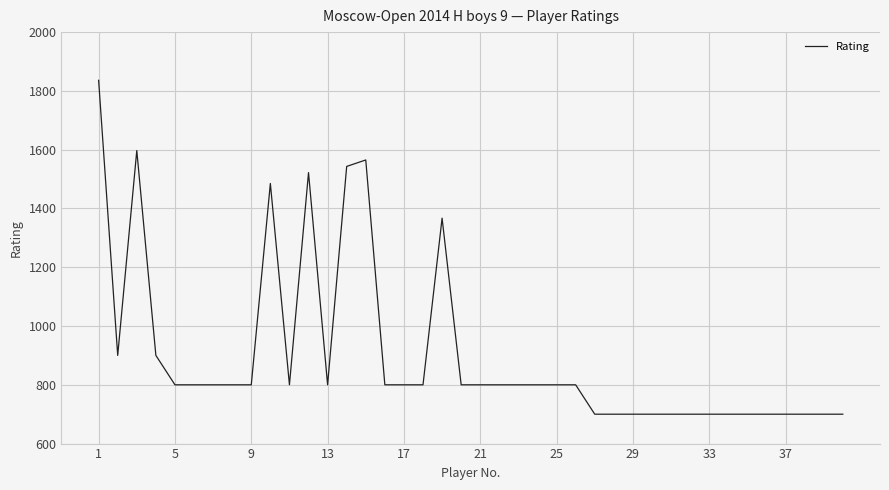

What is the difference between the second highest and second lowest values?

897